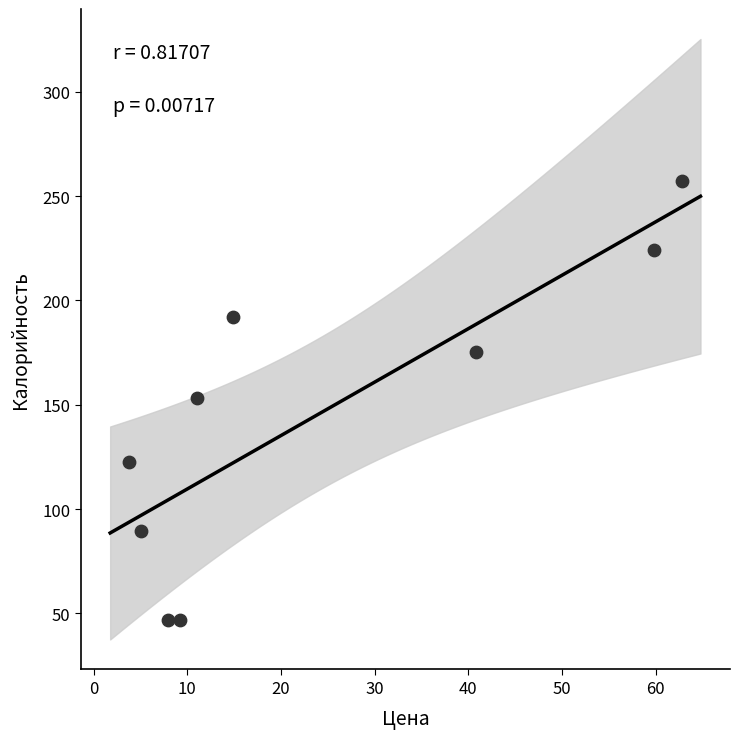

What is the range of Y values (max minus min)?

210.5